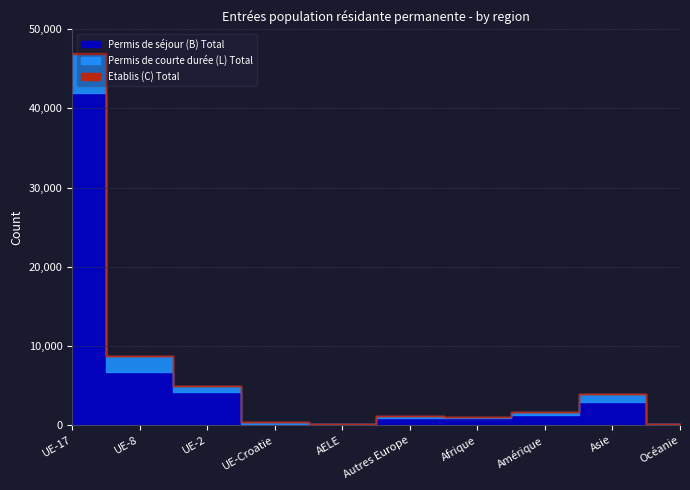

Rank the series by their average value, from lowest to highest.

Etablis (C) Total, Permis de courte durée (L) Total, Permis de séjour (B) Total